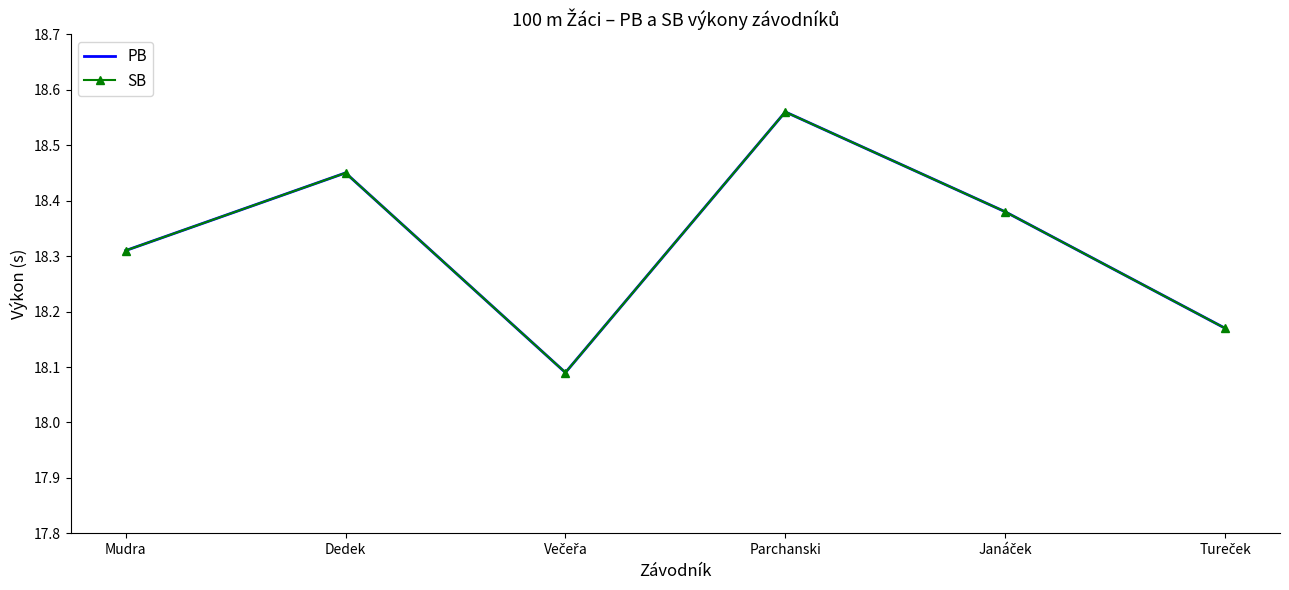

At which category does PB reach its first local peak?

Dedek